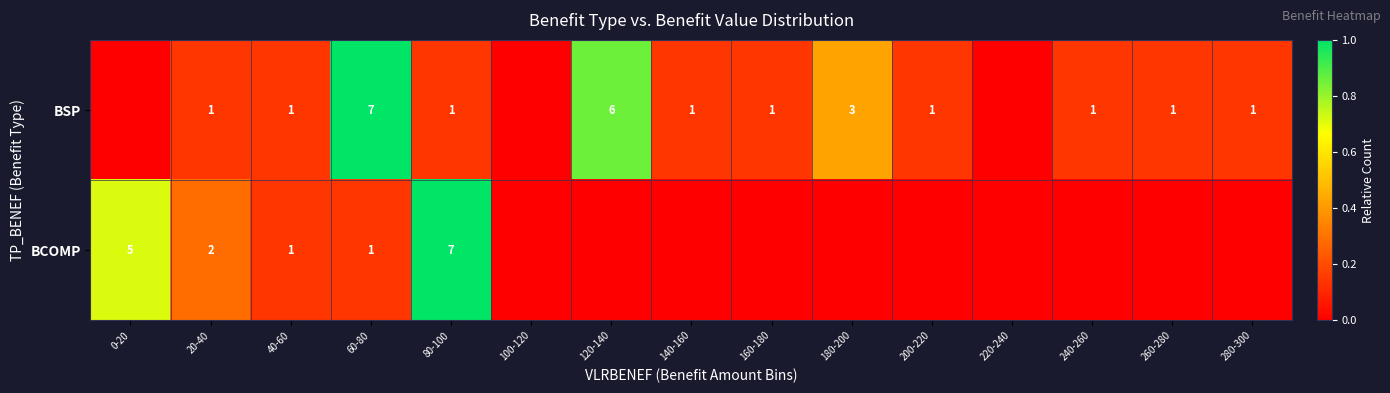

Is it true that BCOMP equals 0.1 at 20-40?

False